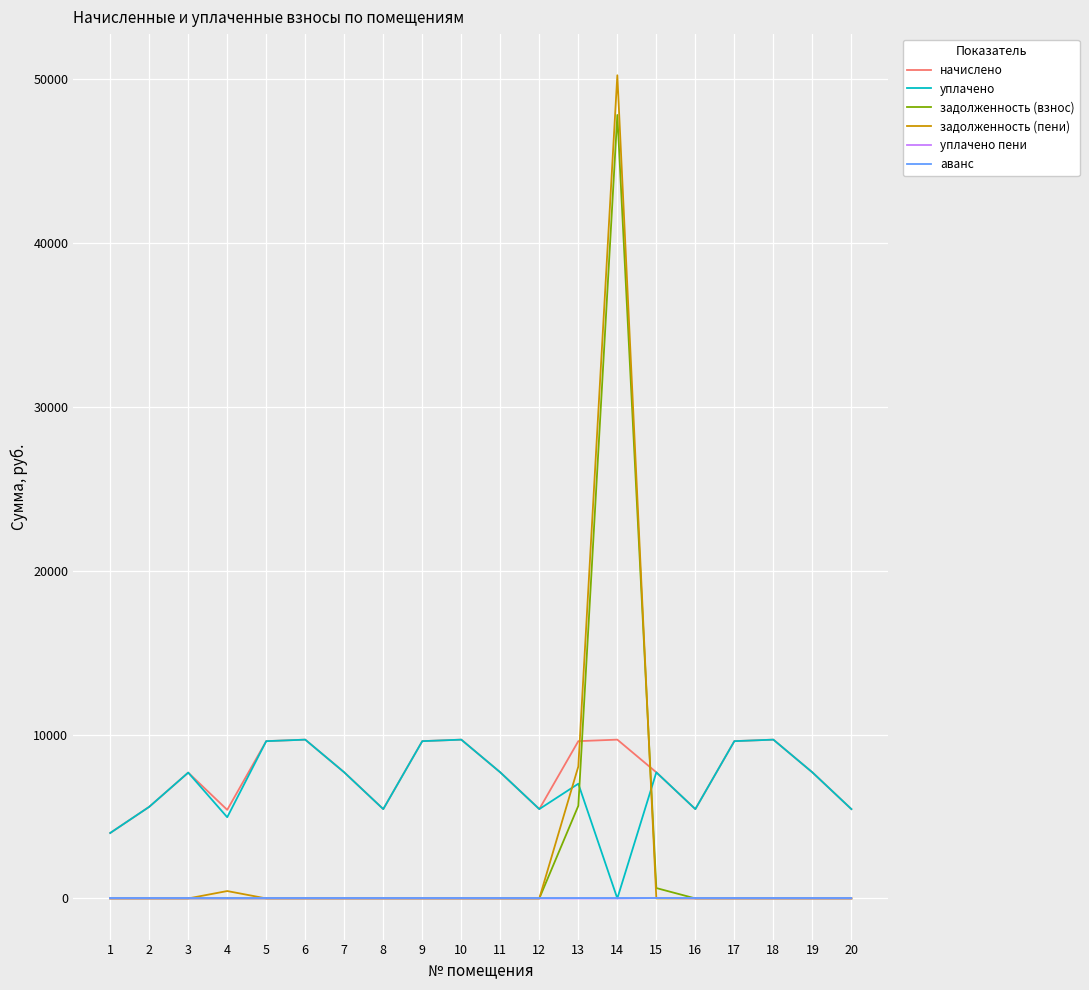

What is the total value across all series at 2?

11182.1